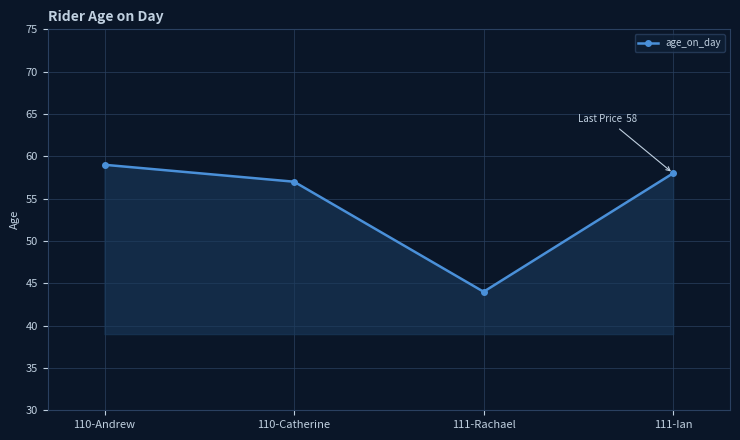

What is the change in value from 110-Andrew to 111-Rachael?

-15